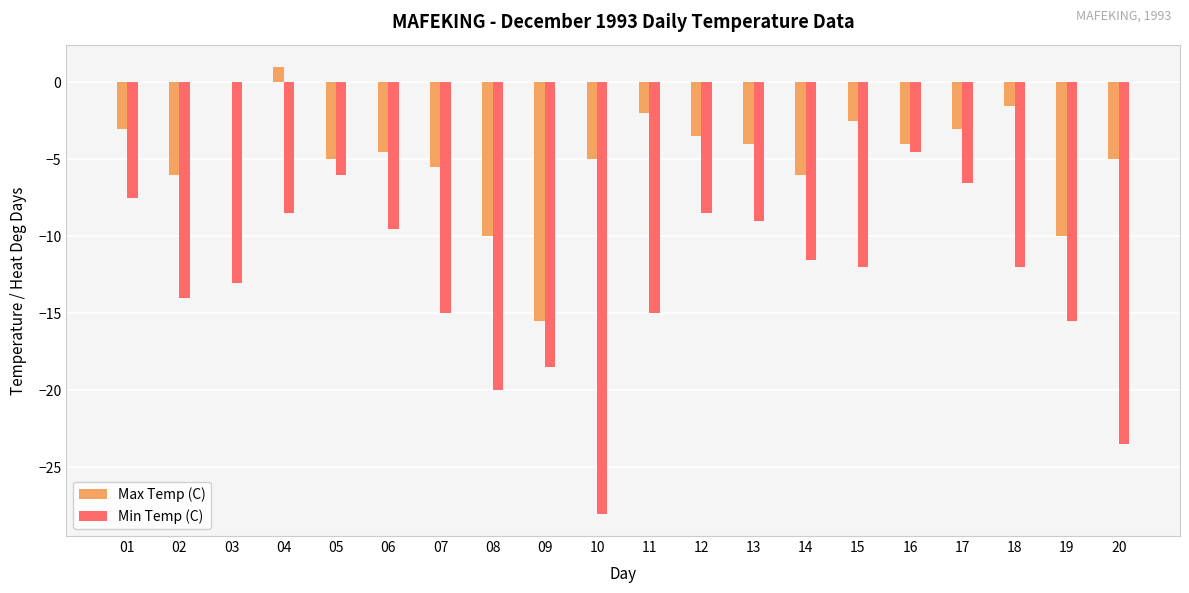

Which series has the largest total across all categories?

Max Temp (C)